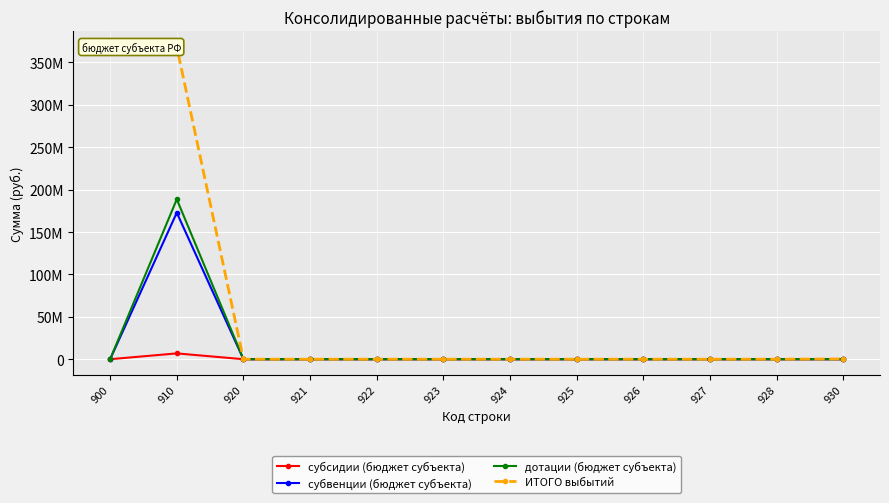

What are all the series names shown in the legend?

субсидии (бюджет субъекта), субвенции (бюджет субъекта), дотации (бюджет субъекта), ИТОГО выбытий